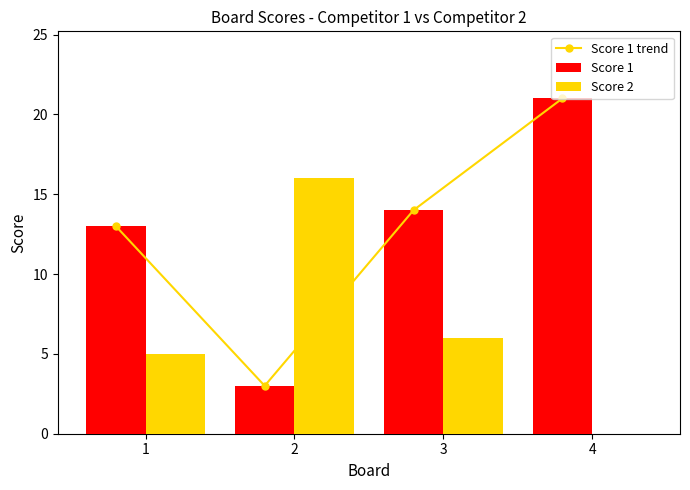

What is the average value of the Score 2 series?

7